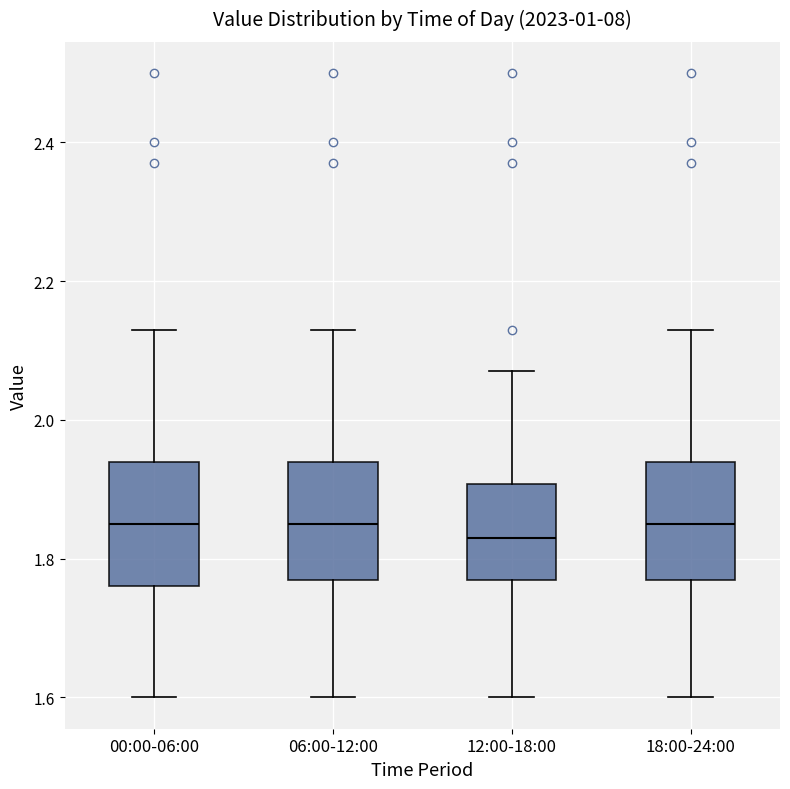

Reading left to right, transcribe this box plot: for each box, give where its median line is, the range the box spans, and where its two whiskers end, as read against the y-axis. The values are not printed on the chart, so give them approximately, as read against the axis.

00:00-06:00: median 1.86, box 1.76 to 1.94, whiskers 1.60 to 2.14
06:00-12:00: median 1.86, box 1.78 to 1.94, whiskers 1.60 to 2.14
12:00-18:00: median 1.84, box 1.78 to 1.90, whiskers 1.60 to 2.08
18:00-24:00: median 1.86, box 1.78 to 1.94, whiskers 1.60 to 2.14